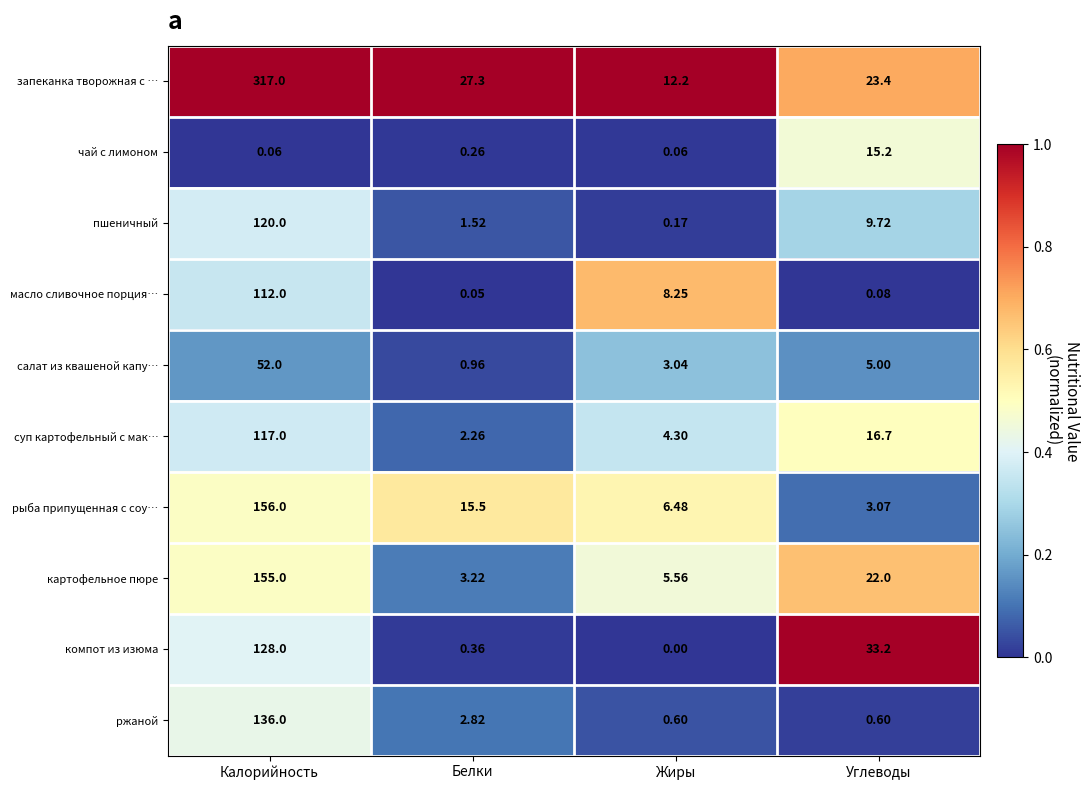

Which series has the widest spread of values?

запеканка творожная с …